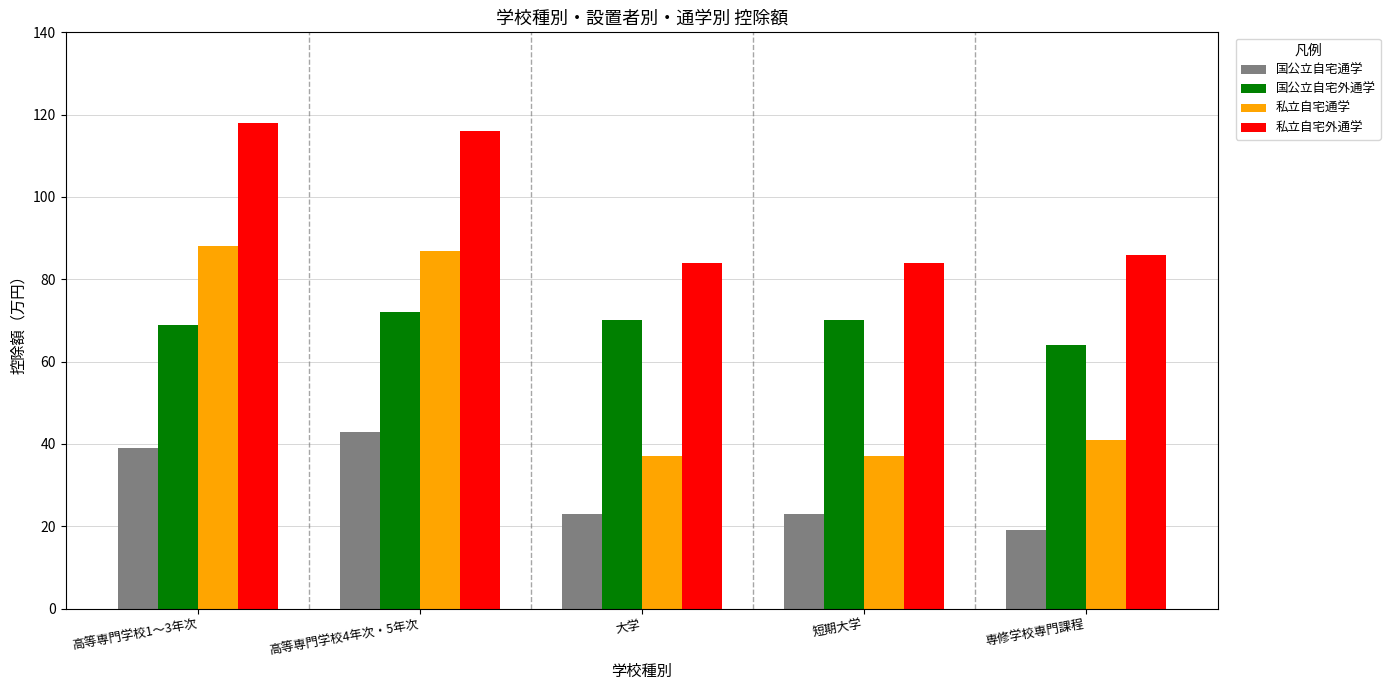

Which series has the largest total across all categories?

私立自宅外通学